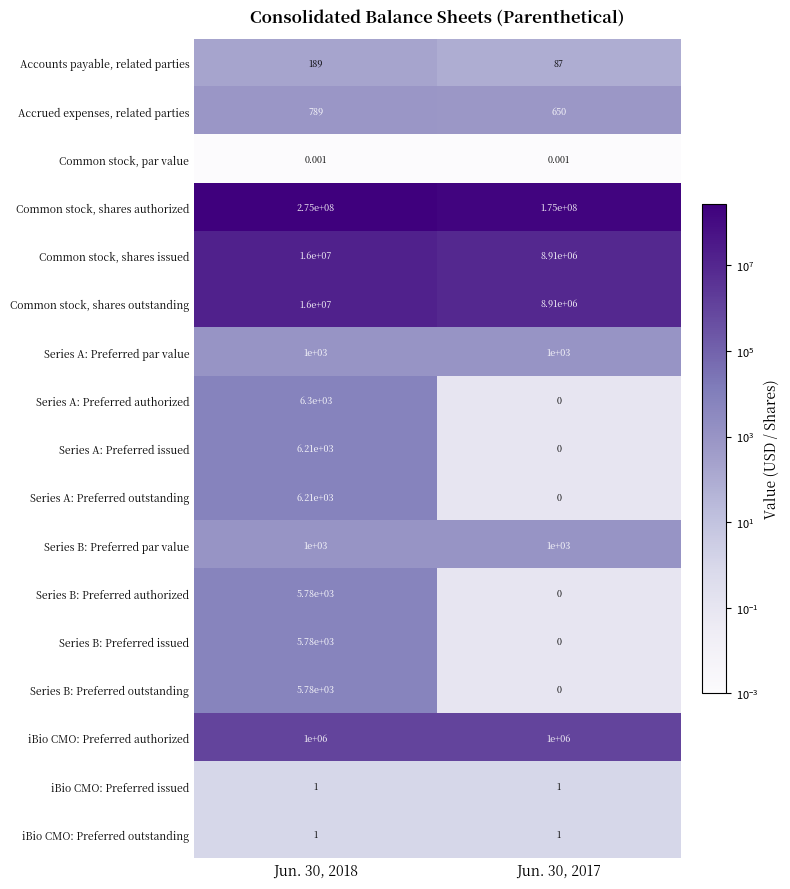

Which series has the largest total across all categories?

Common stock, shares authorized